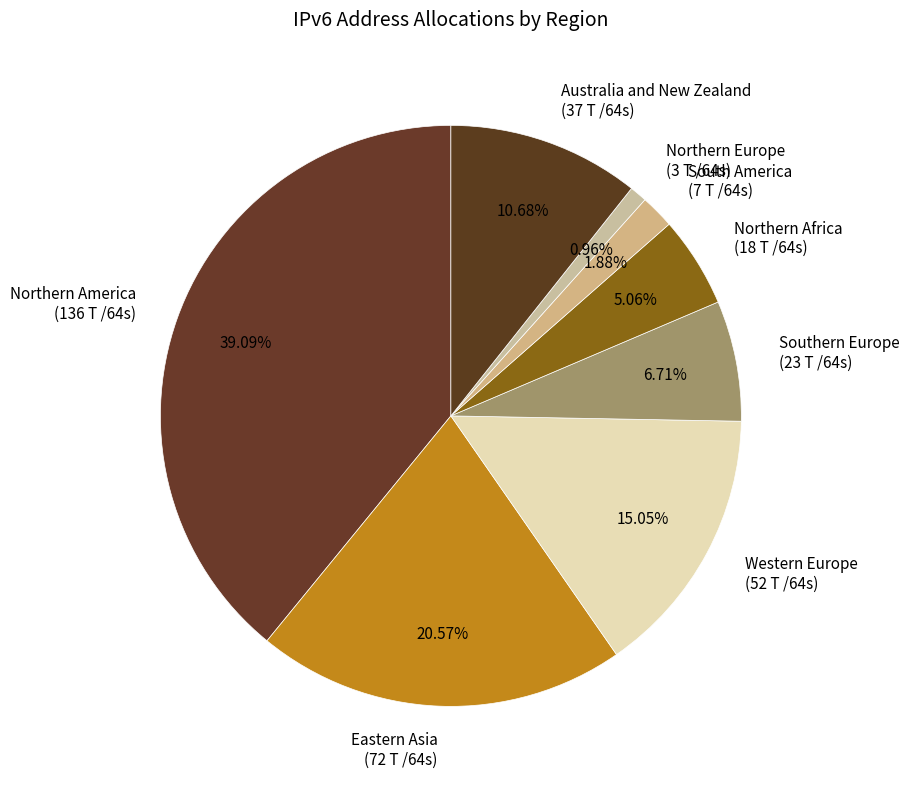

What percentage is the Northern America slice, to the nearest percent?

39%